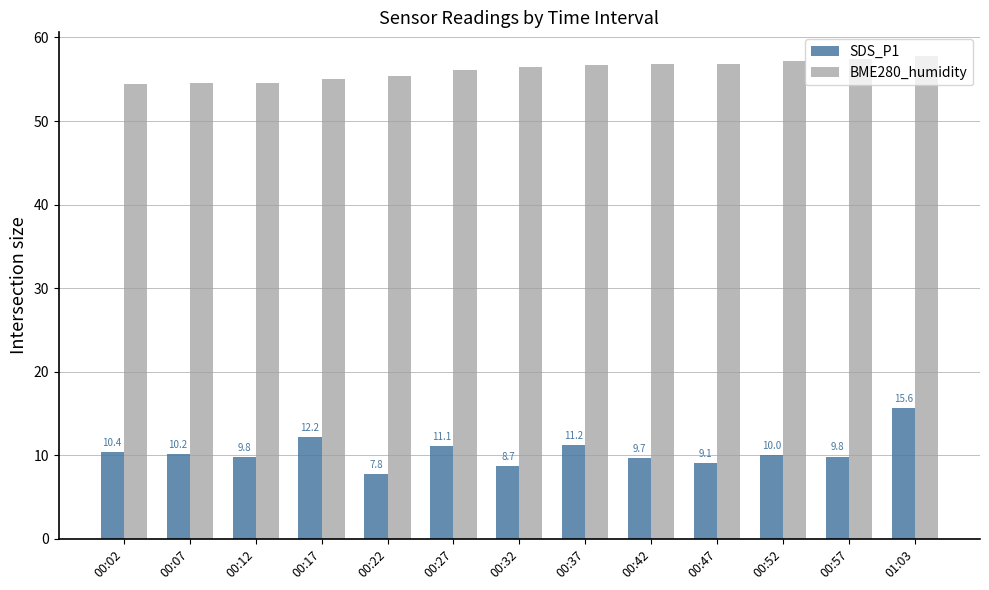

At how many categories does at least one series exceed 39?

13